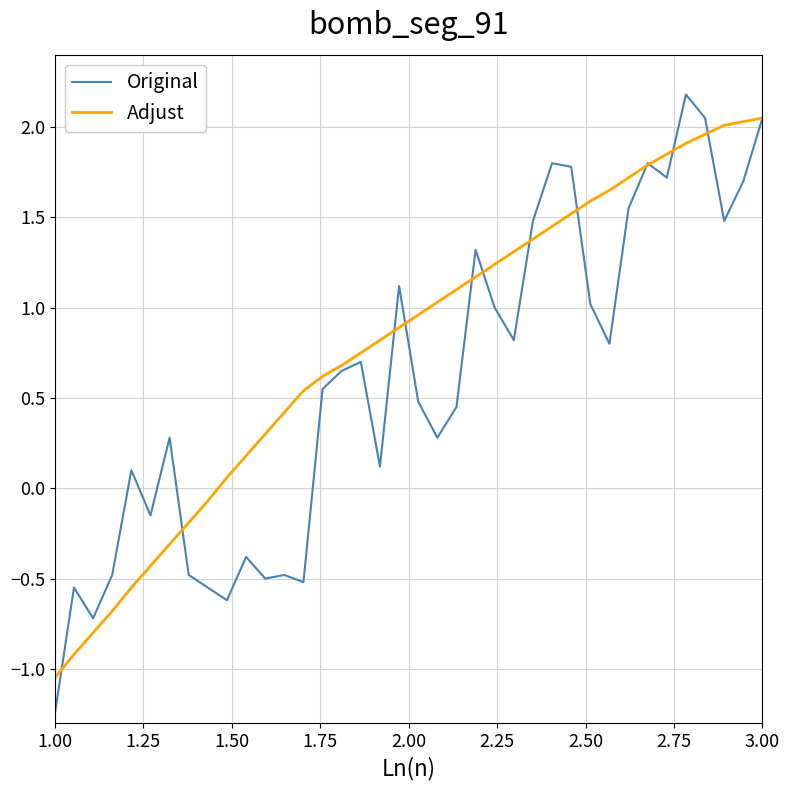

How many lines are shown in the chart?

2